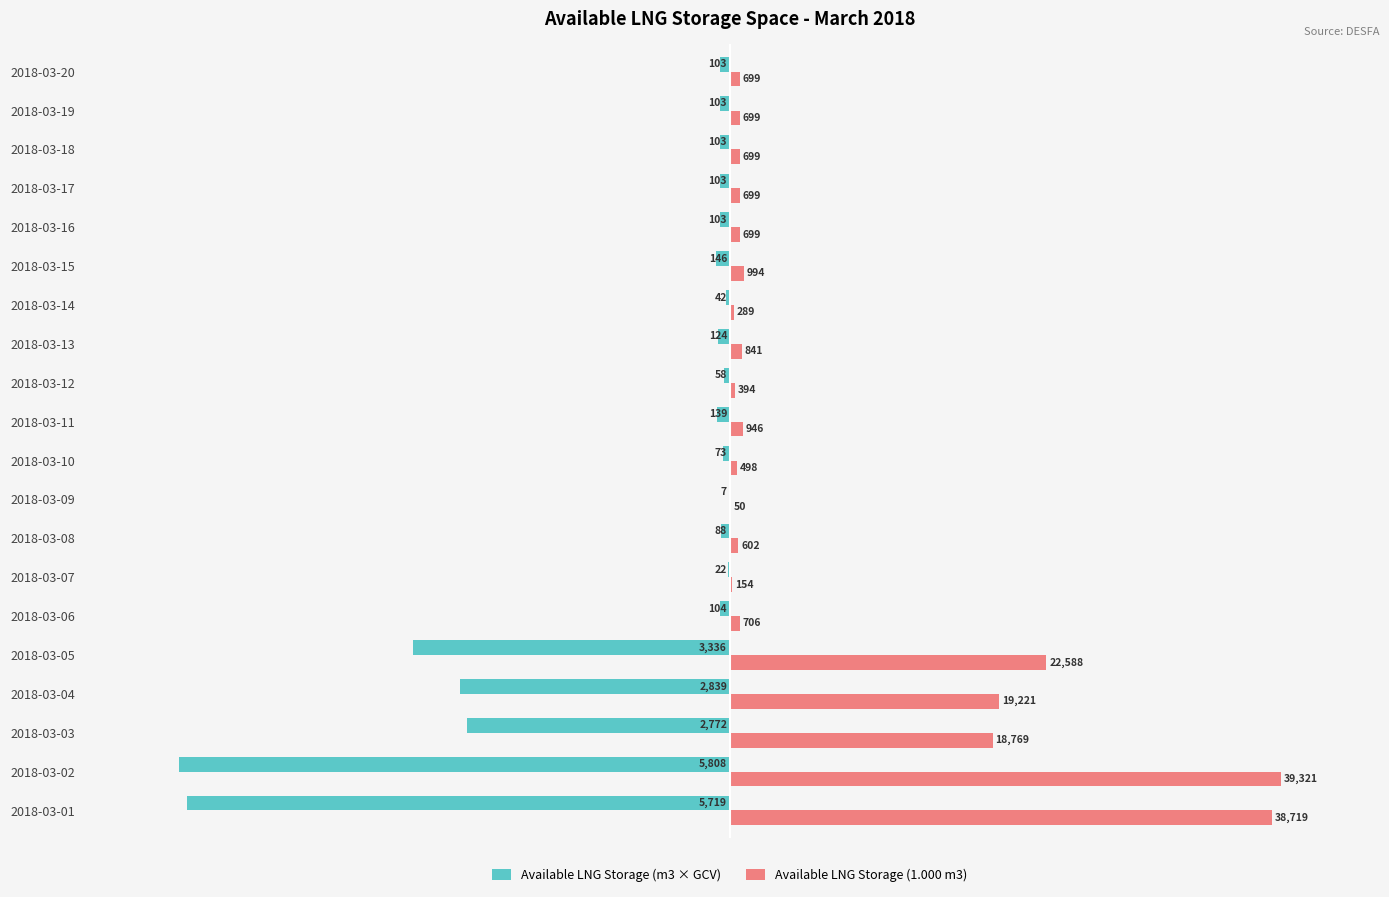

What is the maximum value shown in the chart?

39321.0